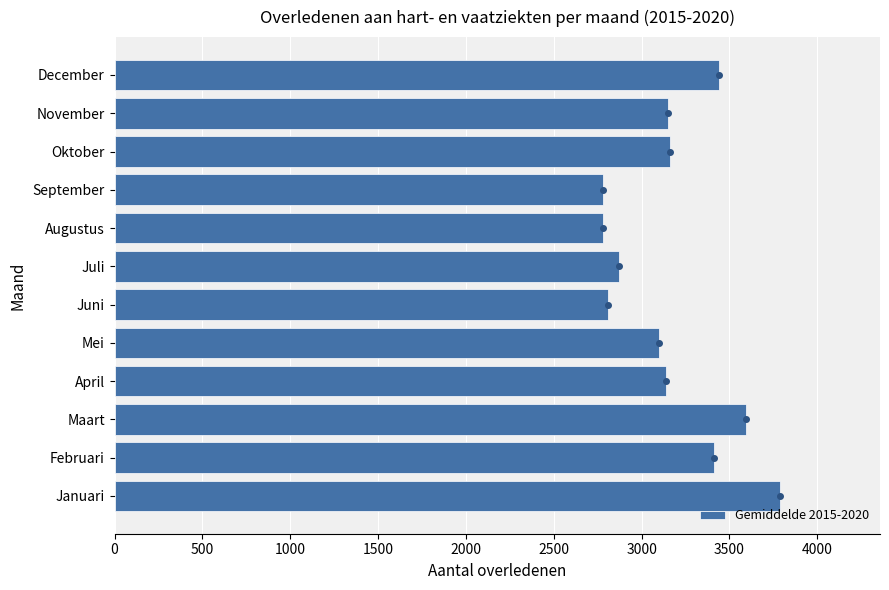

Are the bars grouped side by side (vs. stacked)?

No